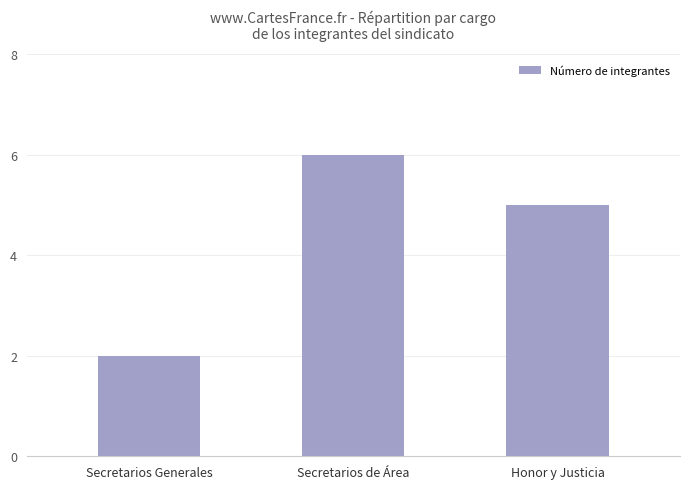

Reading left to right, transcribe all the data shown in this chart.

Secretarios Generales=2	Secretarios de Área=6	Honor y Justicia=5